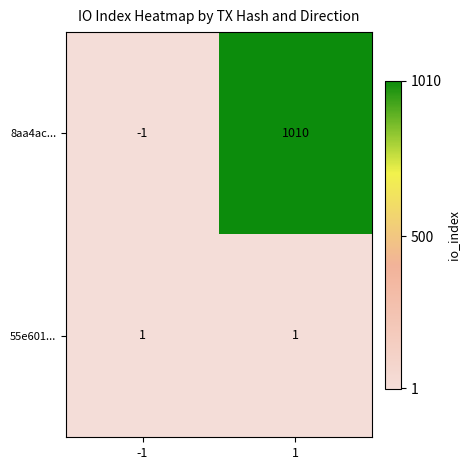

What is the highest value of the 8aa4ac... series?

1010